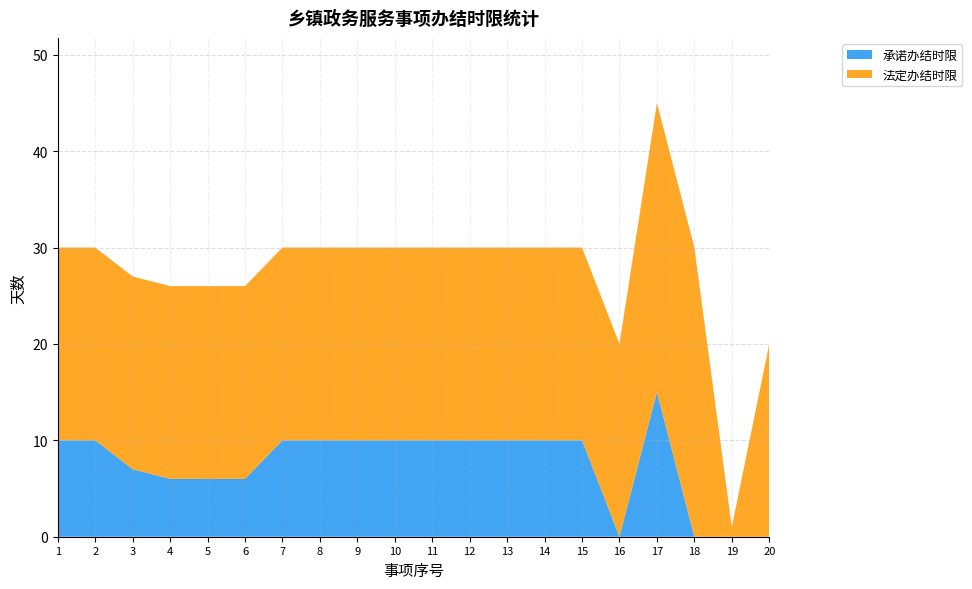

Reading left to right, transcribe all the data shown in this chart.

承诺办结时限: 1=10	2=10	3=7	4=6	5=6	6=6	7=10	8=10	9=10	10=10	11=10	12=10	13=10	14=10	15=10	16=0	17=15	18=0	19=0	20=0
法定办结时限: 1=20	2=20	3=20	4=20	5=20	6=20	7=20	8=20	9=20	10=20	11=20	12=20	13=20	14=20	15=20	16=20	17=30	18=30	19=1	20=20